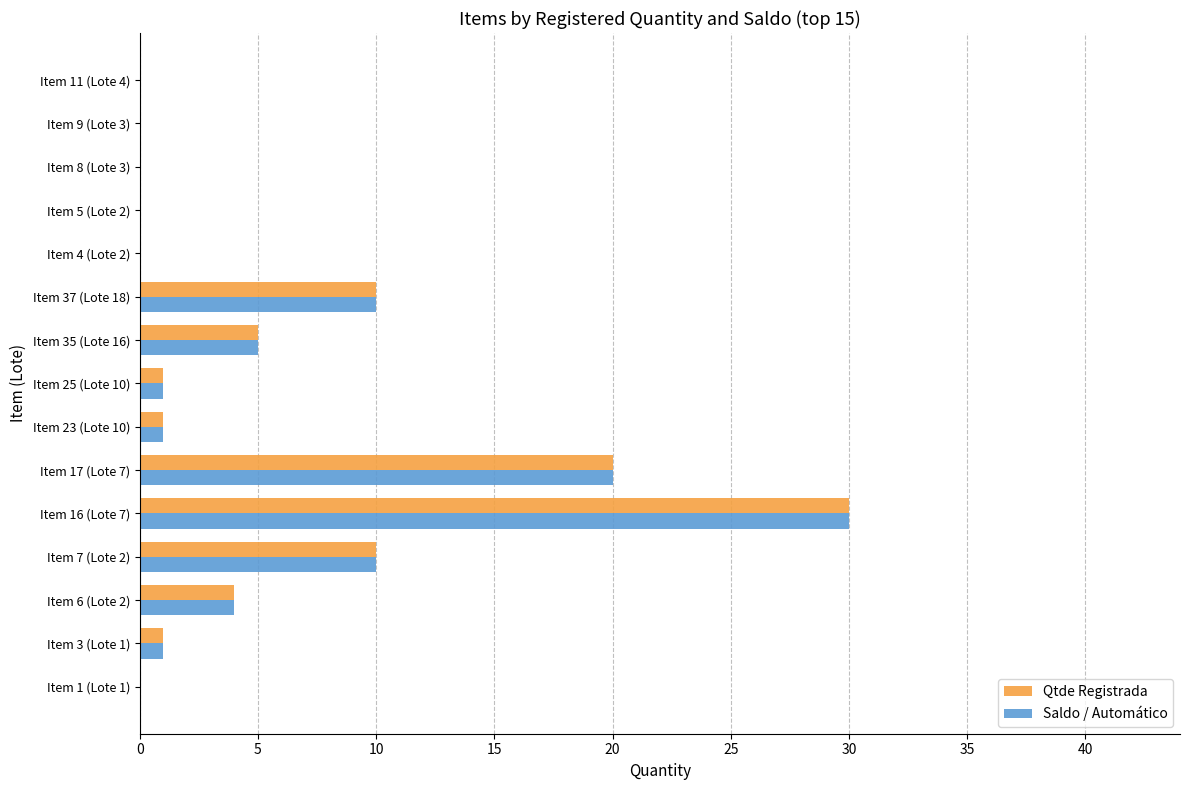

What is the highest value of the Qtde Registrada series?

30